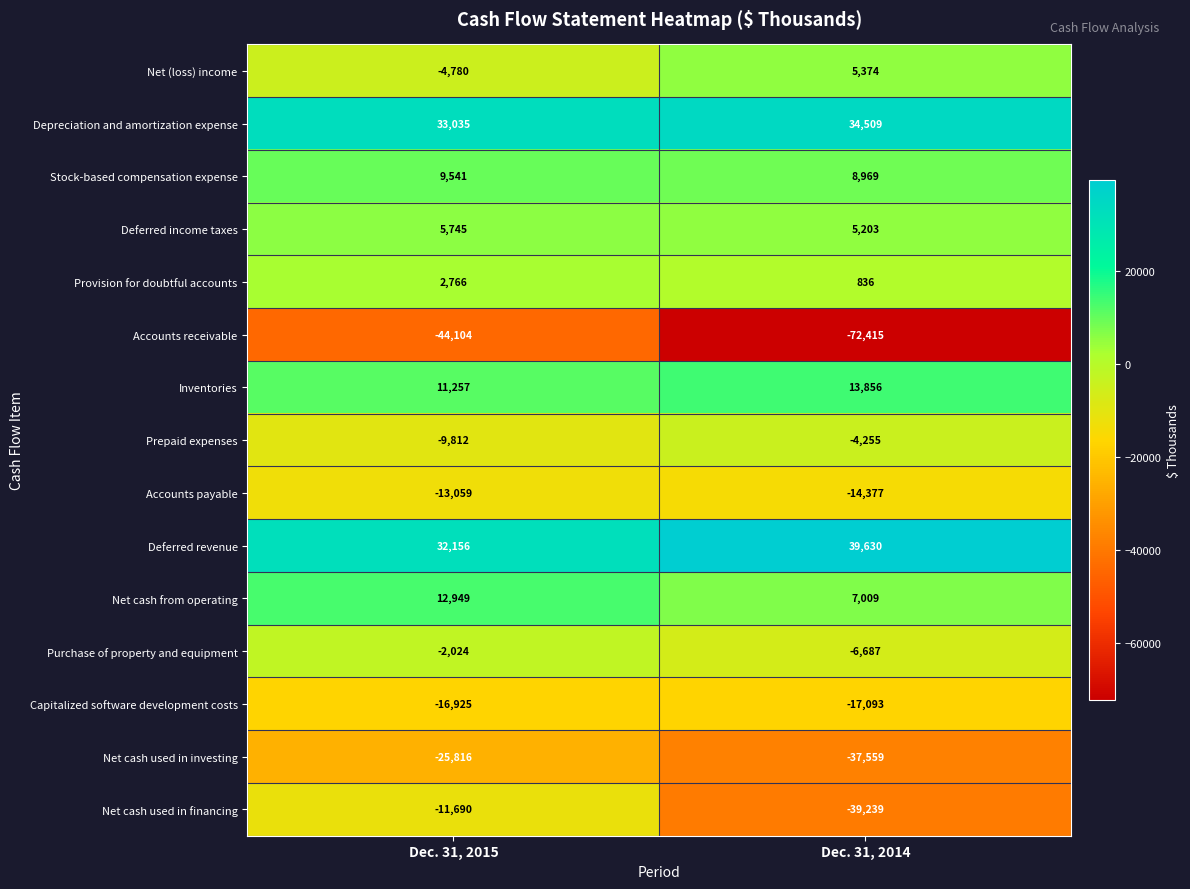

The Net cash used in investing series shows -13369 at Dec. 31, 2015. True or false?

False